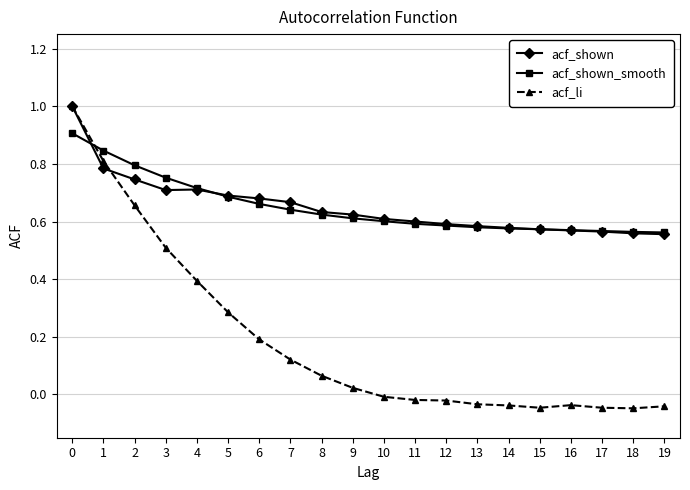

Is the value of acf_shown at 6 greater than the value of acf_li at 3?

Yes